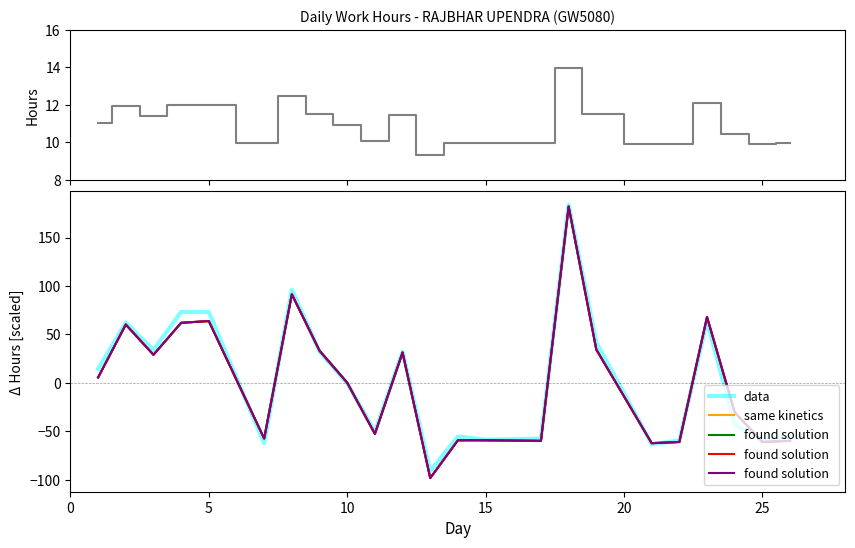

At how many categories does at least one series exceed 149?

1